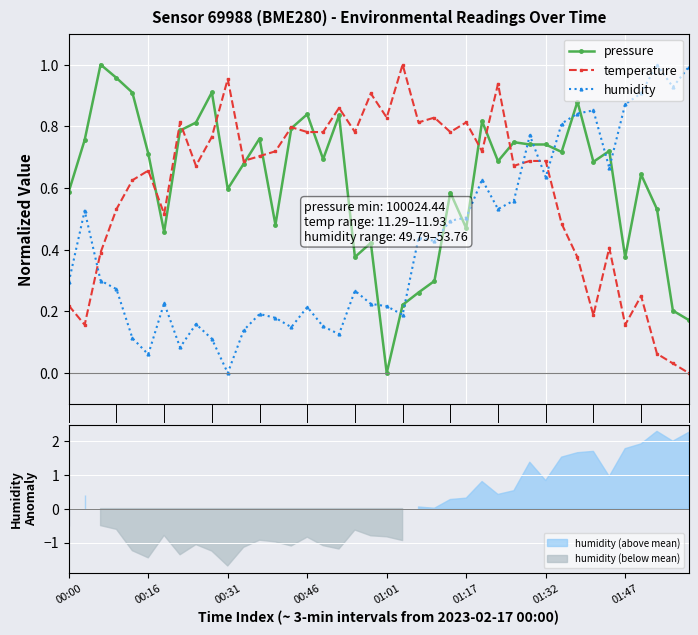

How many data points in pressure are above 0?

39